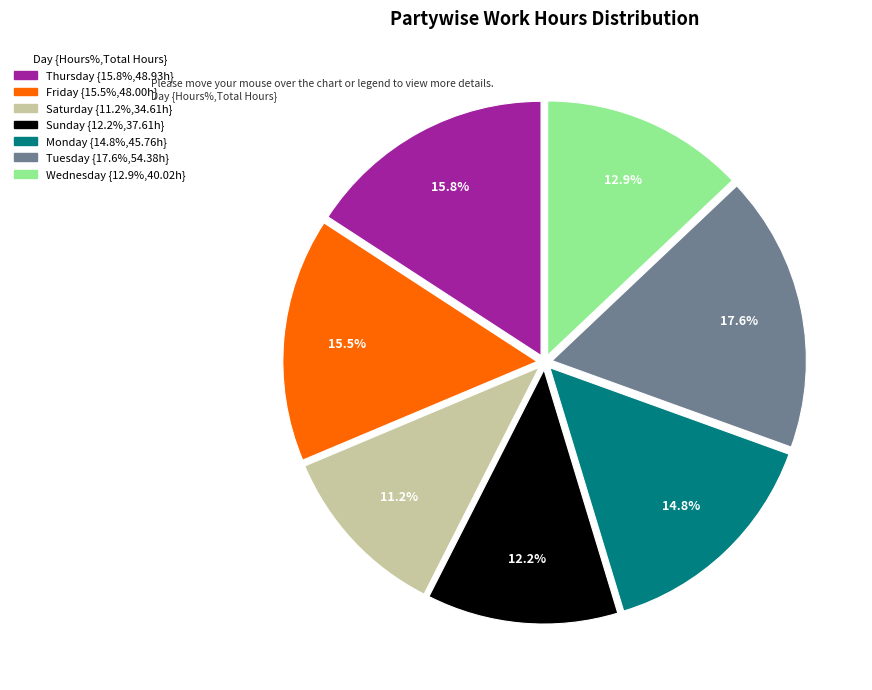

Is there a majority slice in this chart?

No